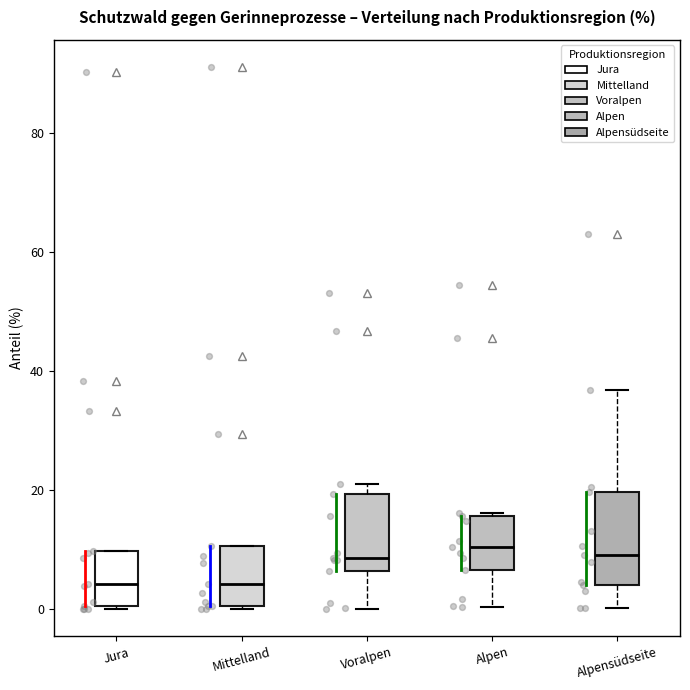

Where does the lower whisker of the box for Voralpen end on the y-axis? The values are not printed on the chart, so give them approximately, as read against the axis.

0